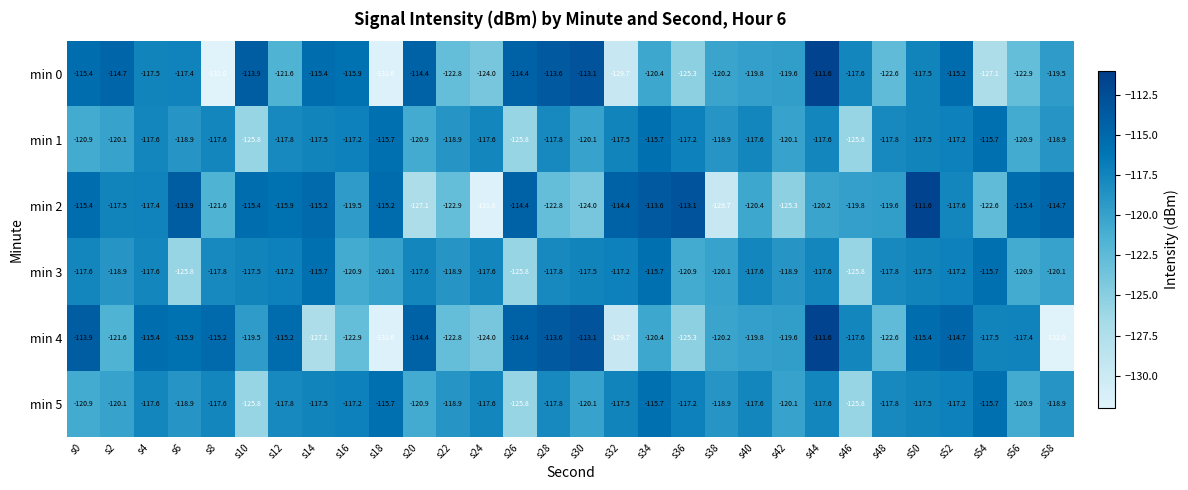

At which label does min 4 reach its peak?

s44